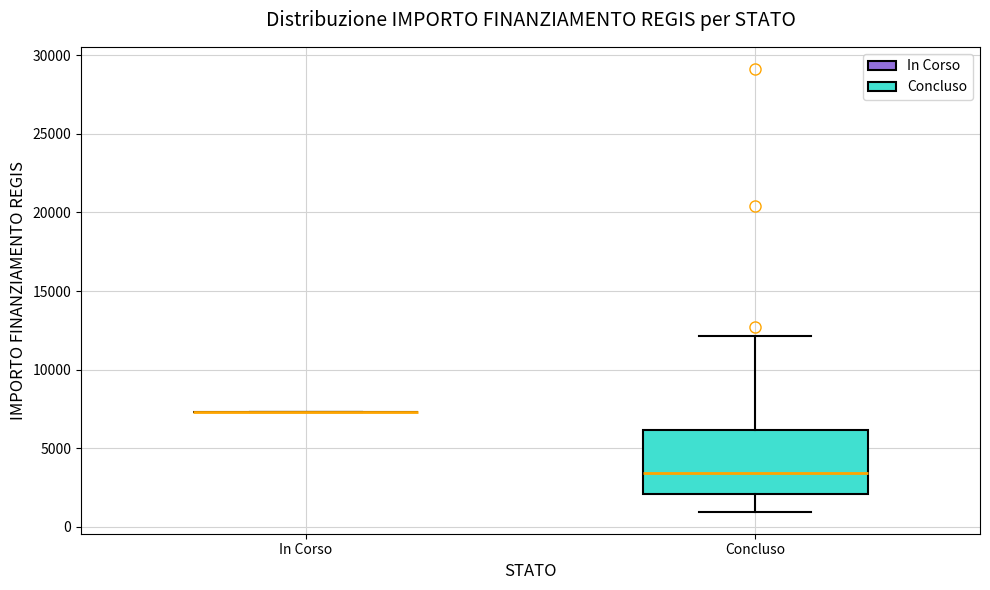

Reading left to right, read every box against the y-axis: the position of its median line, the range the box covers, and the ends of its whiskers. The values are not printed on the chart, so give them approximately, as read against the axis.

In Corso: box collapsed to a line at 7500, whiskers 7500 to 7500
Concluso: median 3500, box 2000 to 6000, whiskers 1000 to 12000